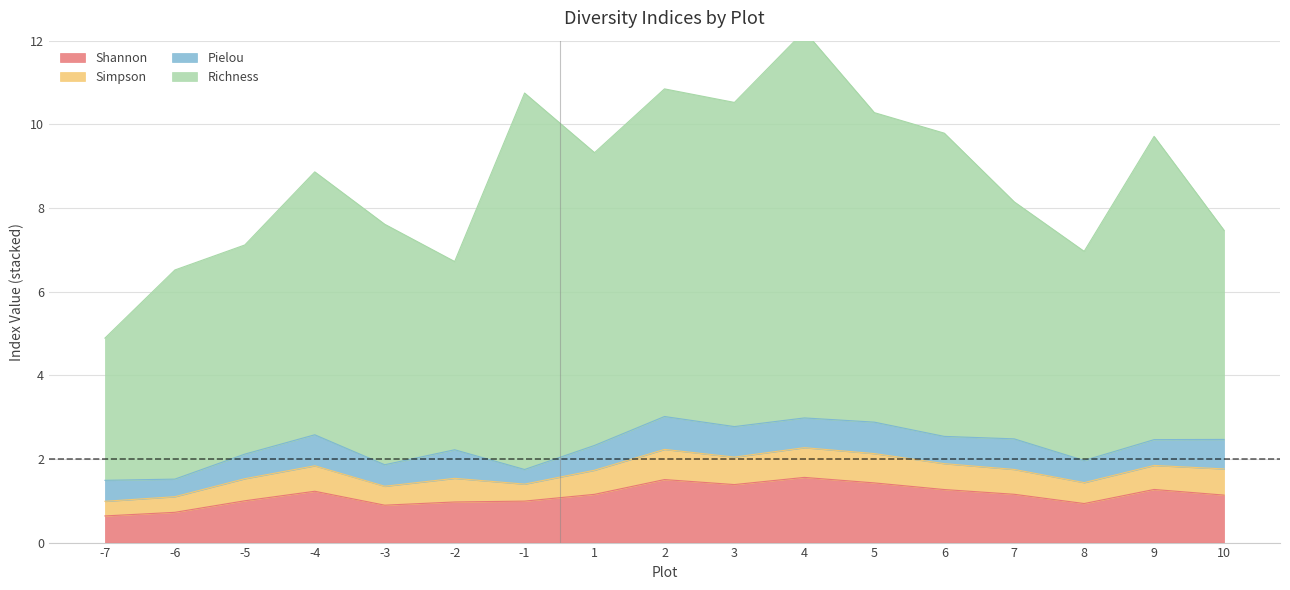

True or false: Richness and Simpson cross at least once.

False